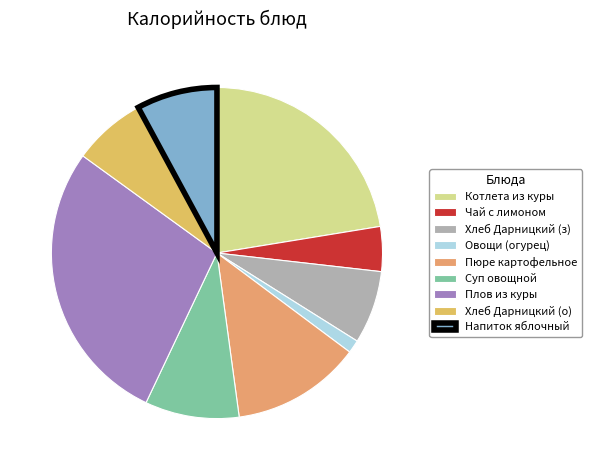

Is there a majority slice in this chart?

No